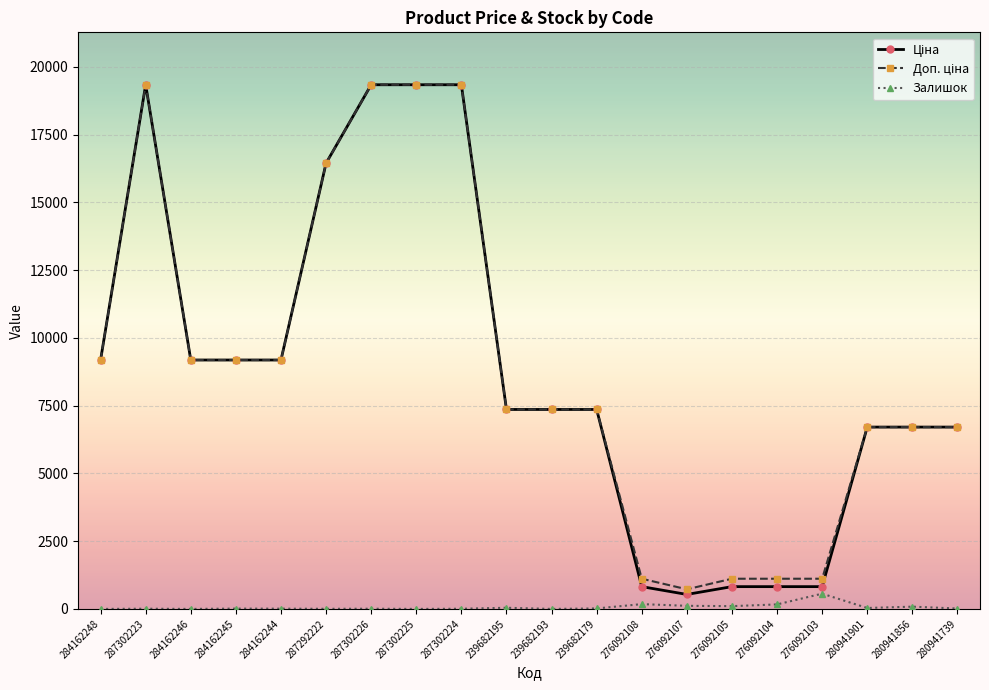

The Залишок series shows 102.0 at 276092105. True or false?

True